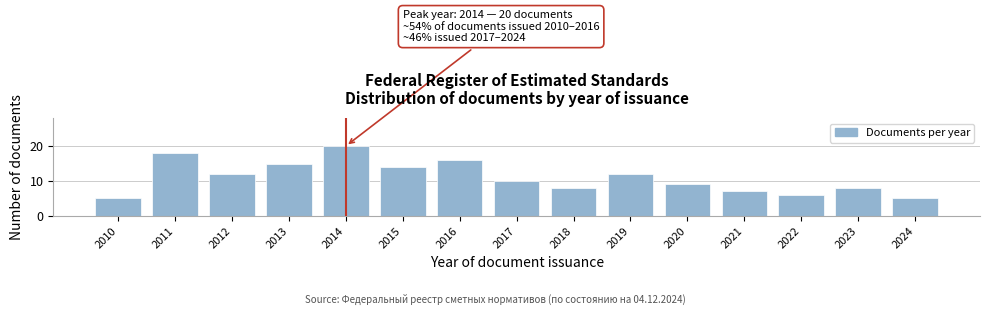

Reading left to right, transcribe all the data shown in this chart.

5	18	12	15	20	14	16	10	8	12	9	7	6	8	5